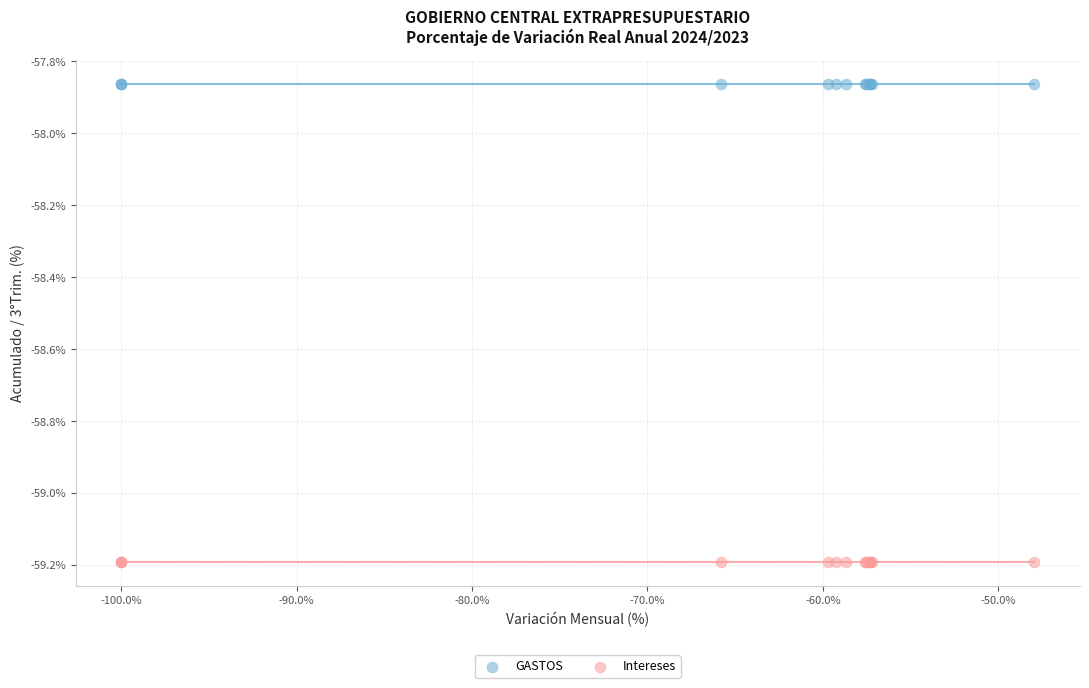

Which series reaches the minimum Y coordinate?

Intereses